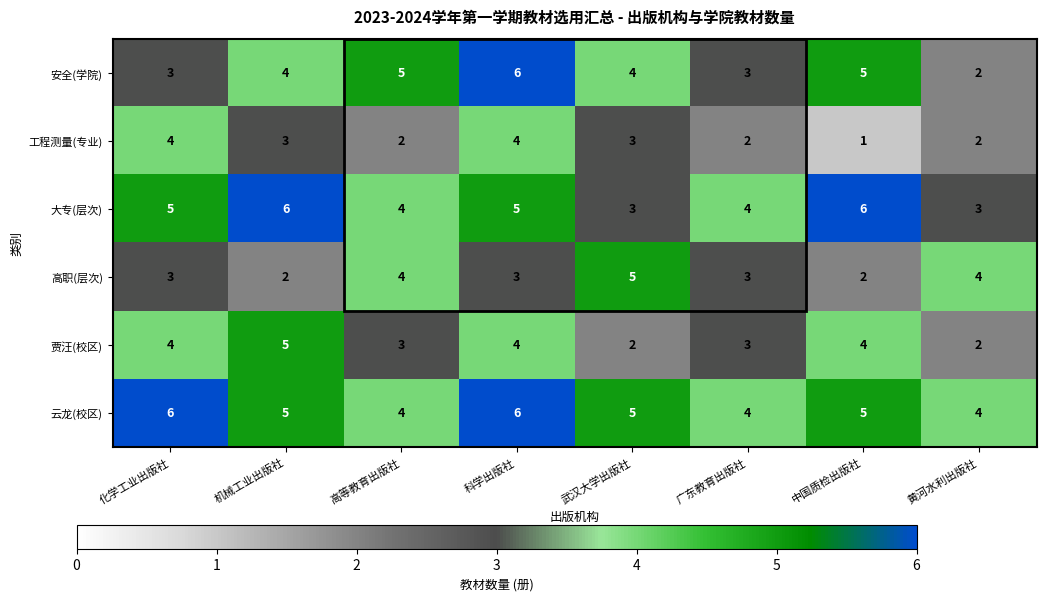

How many distinct data groups are displayed?

6